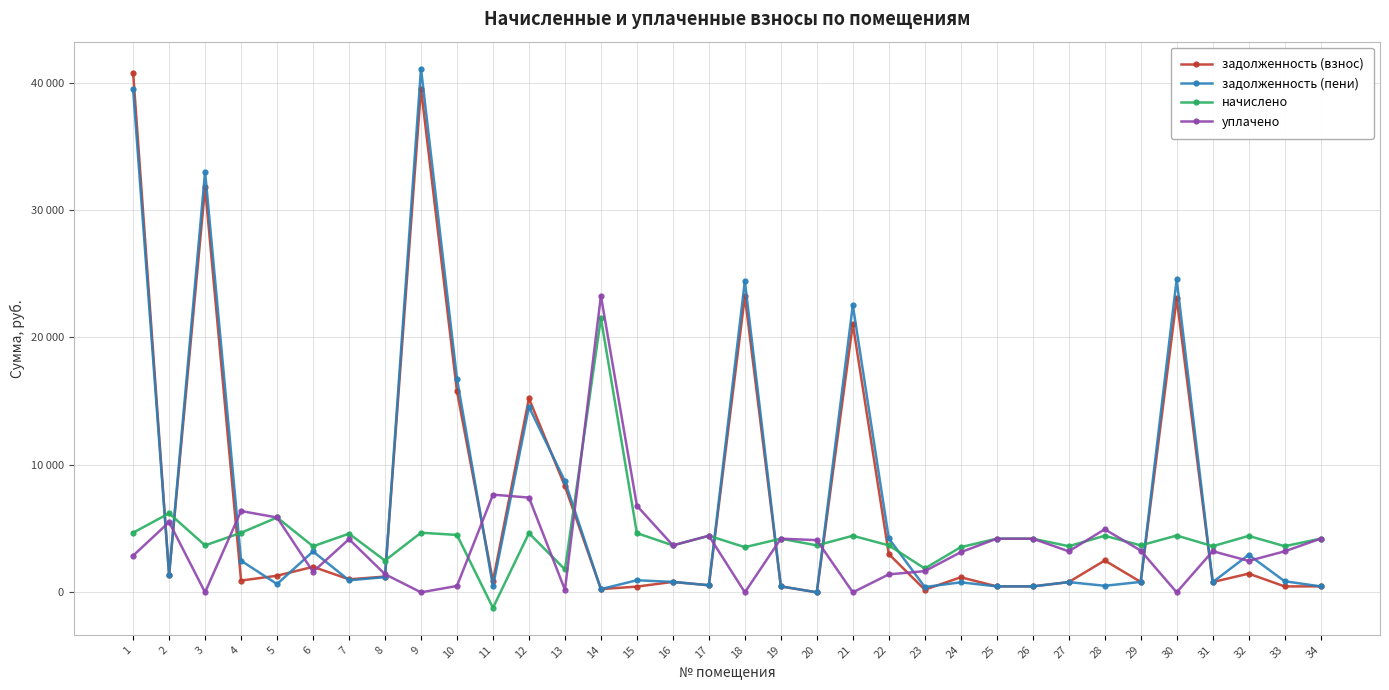

True or false: задолженность (пени) and начислено intersect in this chart.

True